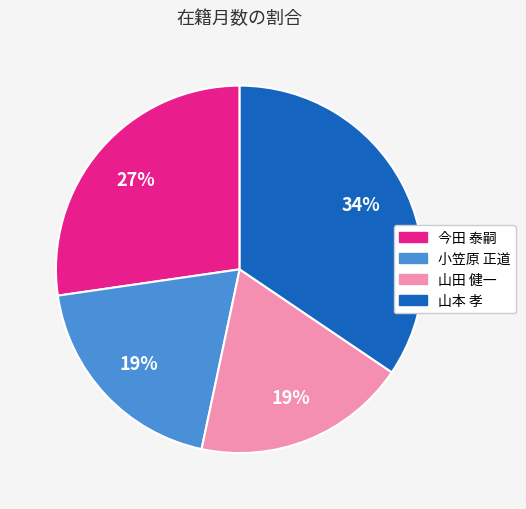

Do 山本 孝 and 今田 泰嗣 together represent more than half of the pie?

Yes